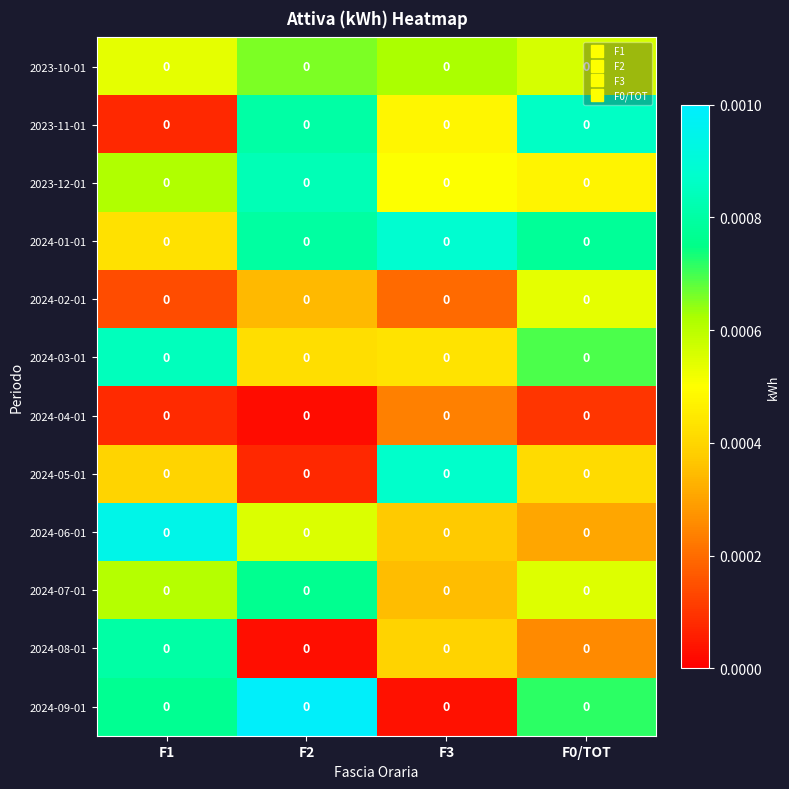

How many categories are shown in the chart?

4